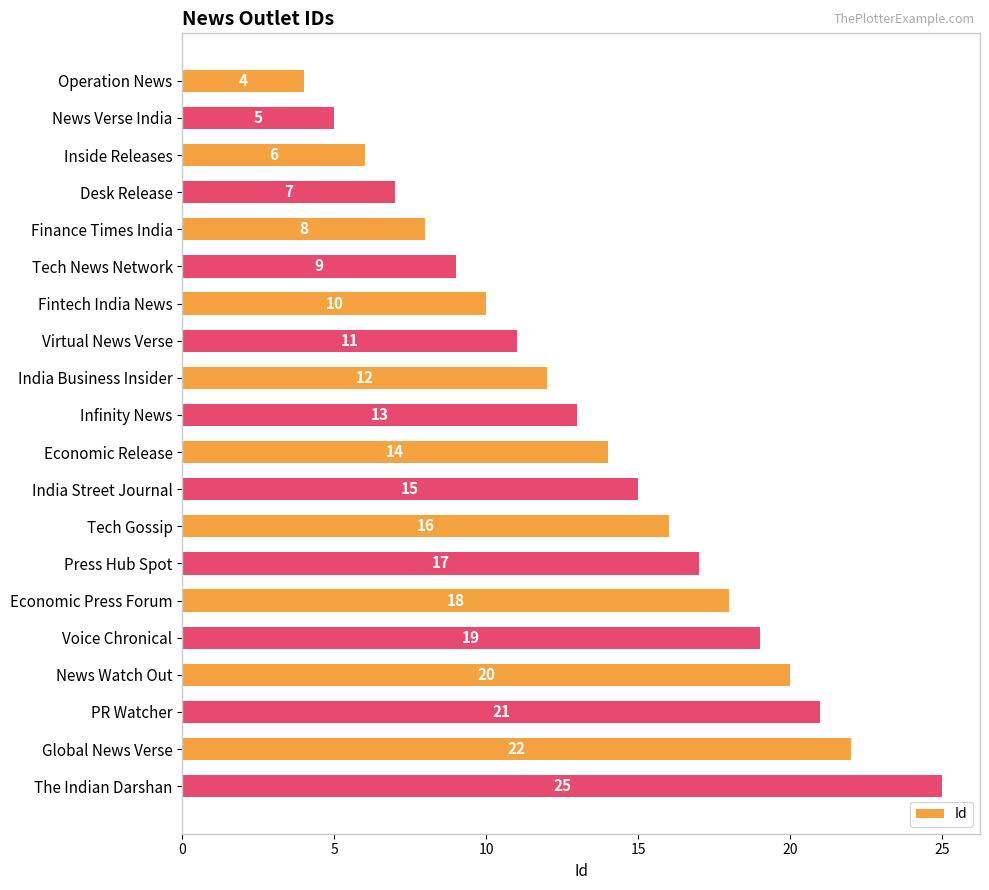

How many bars are there in total?

20